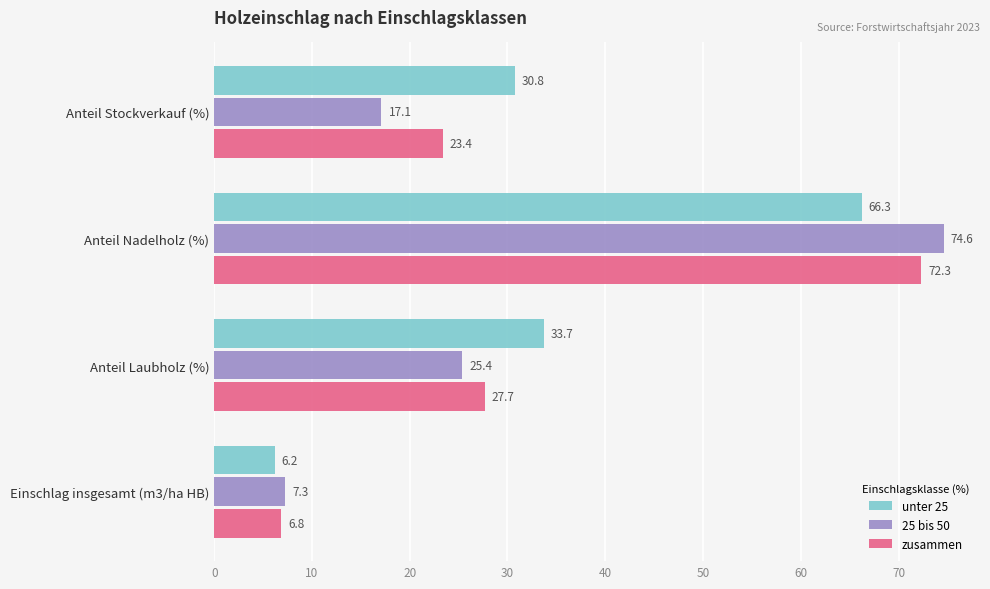

What is the difference between the highest and lowest values at Anteil Laubholz (%)?

8.3